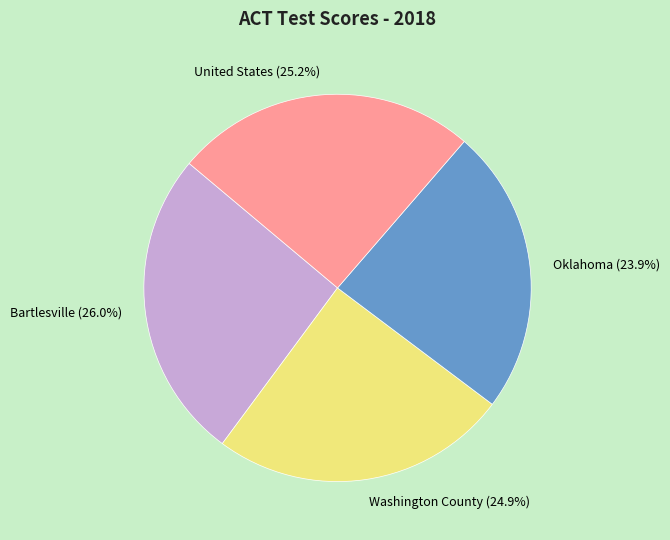

Which category has the biggest portion of the pie?

Bartlesville